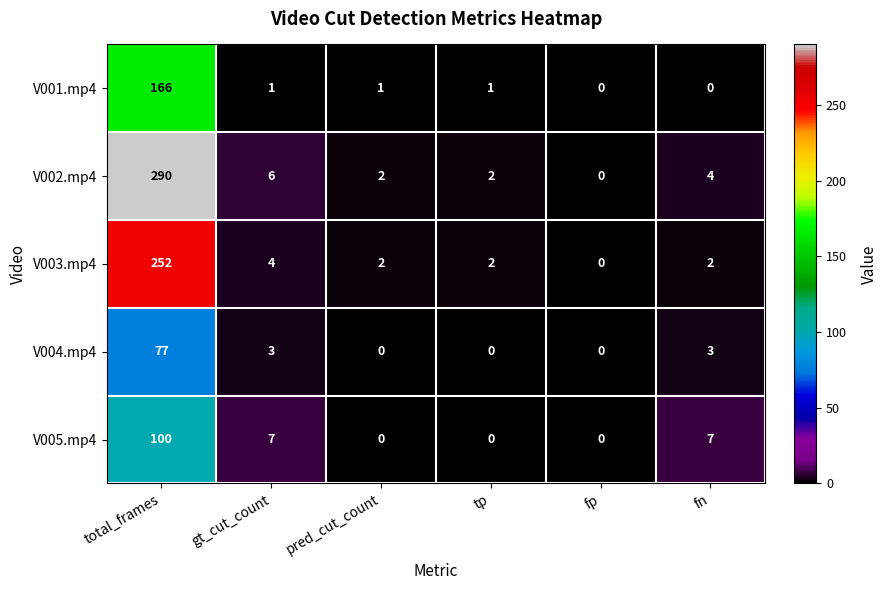

What is the approximate value of V004.mp4 at fn?

3